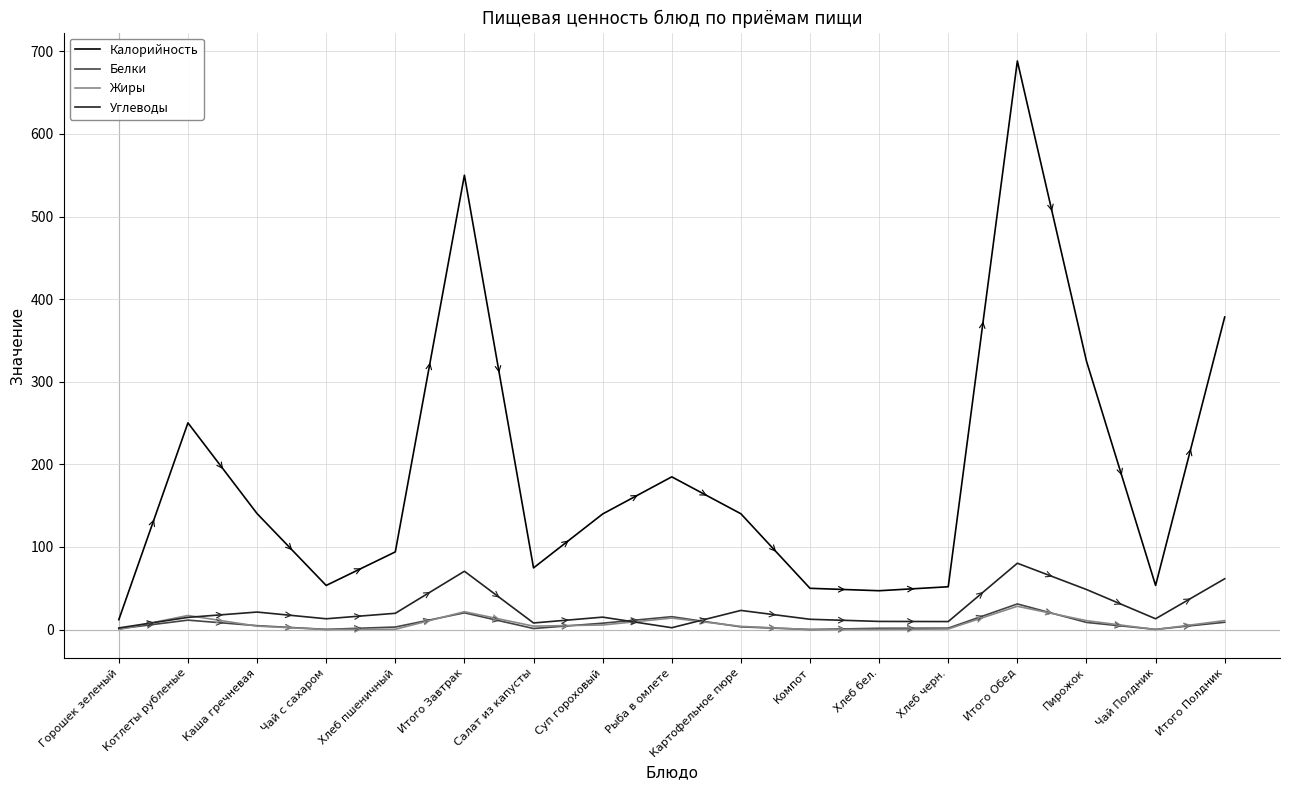

Is the value of Белки at Горошек зеленый greater than the value of Калорийность at Рыба в омлете?

No